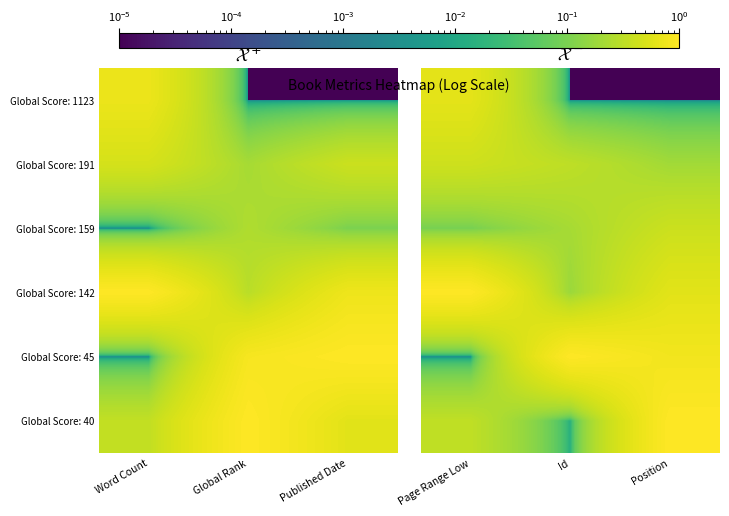

Which series has the largest total across all categories?

Global Score: 45